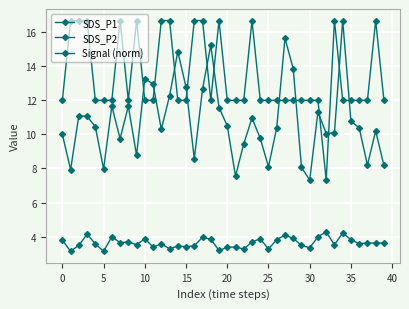

True or false: Signal (norm) and SDS_P2 intersect in this chart.

False